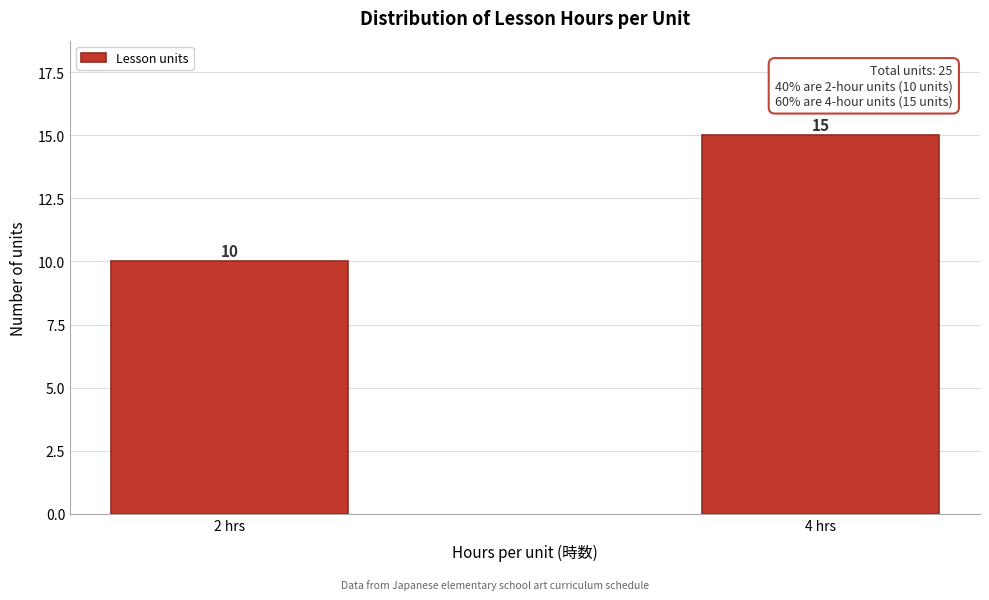

Reading right to left, extract all data points from this chart.

15	10